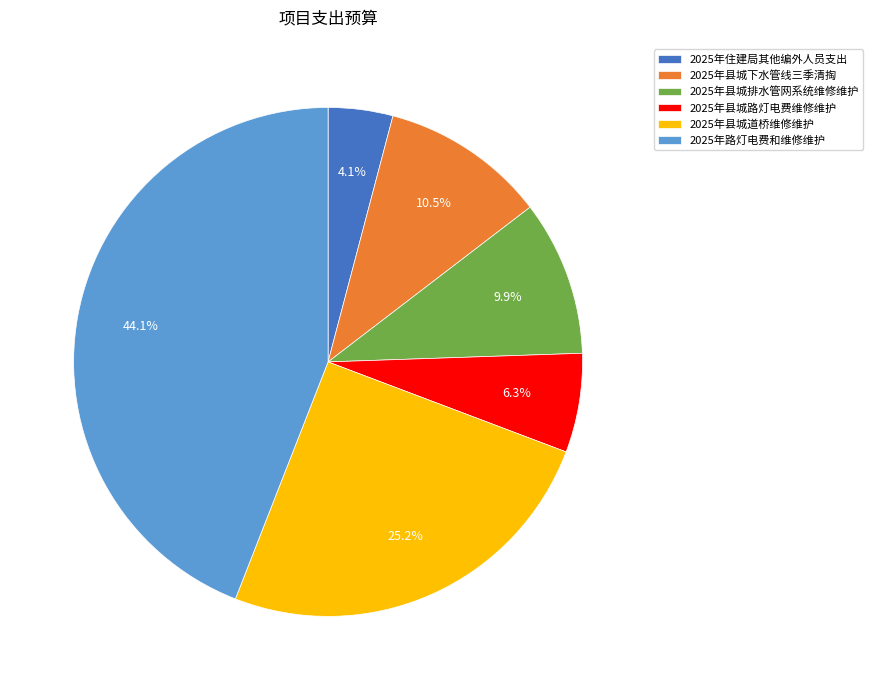

To the nearest percent, what portion does 2025年住建局其他编外人员支出 represent?

4%